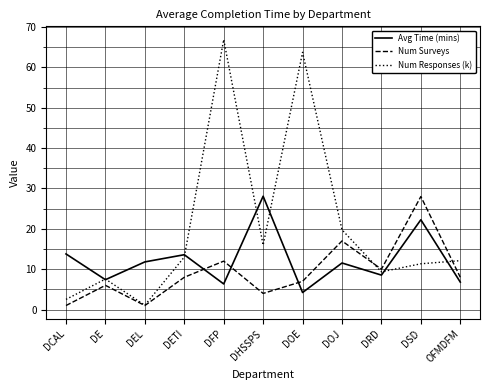

Rank the series by their average value, from lowest to highest.

Num Surveys, Avg Time (mins), Num Responses (k)